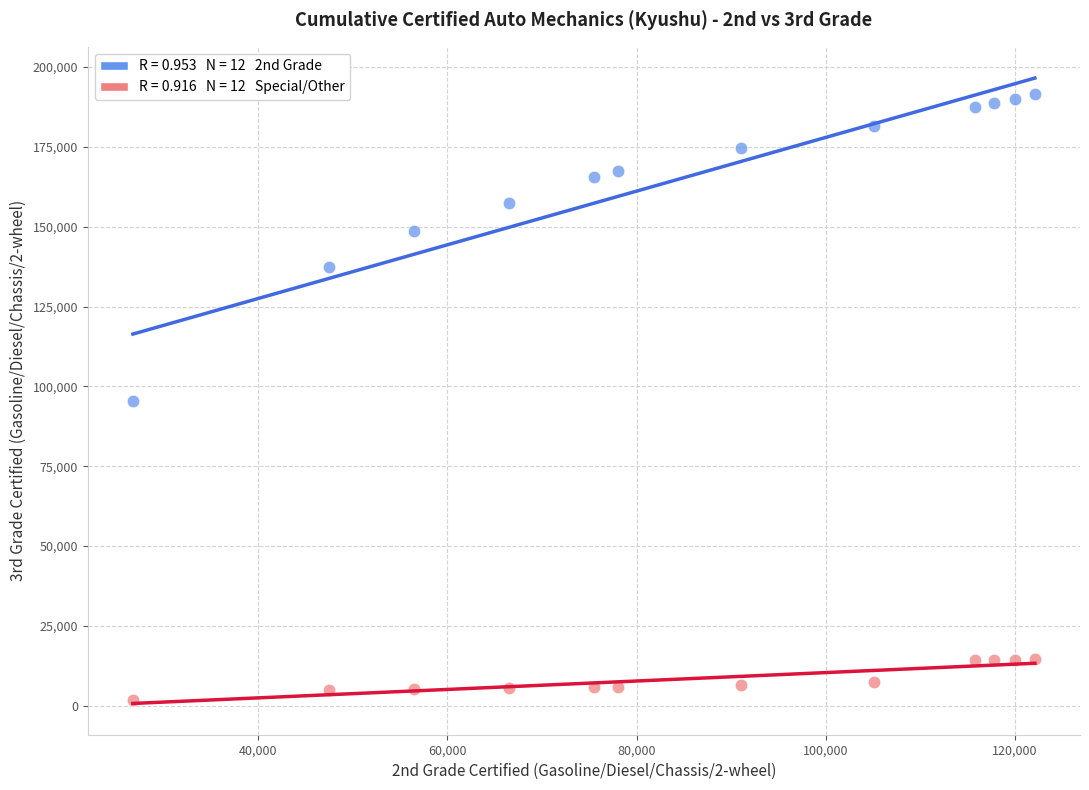

Across all data points, what is the range of Y values (max minus min)?

189578